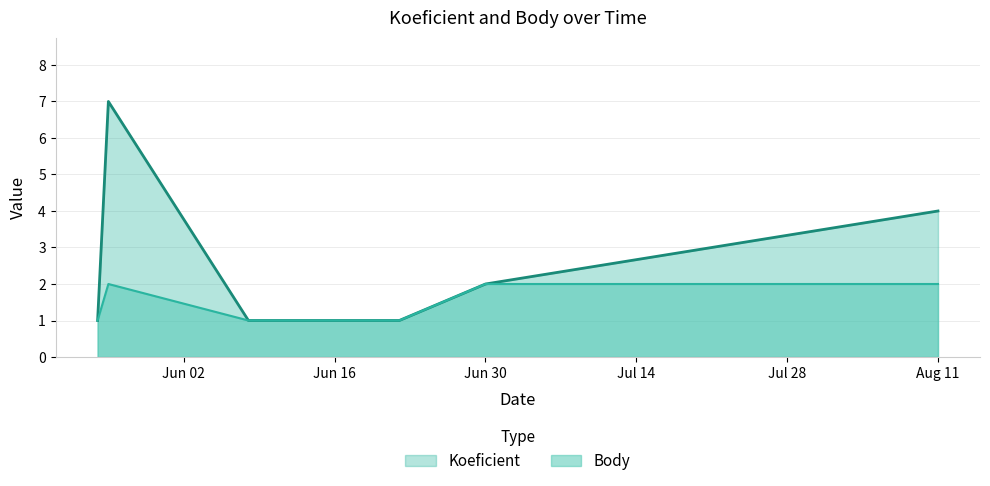

What is the value of the Body point at the 5th from the left?

2